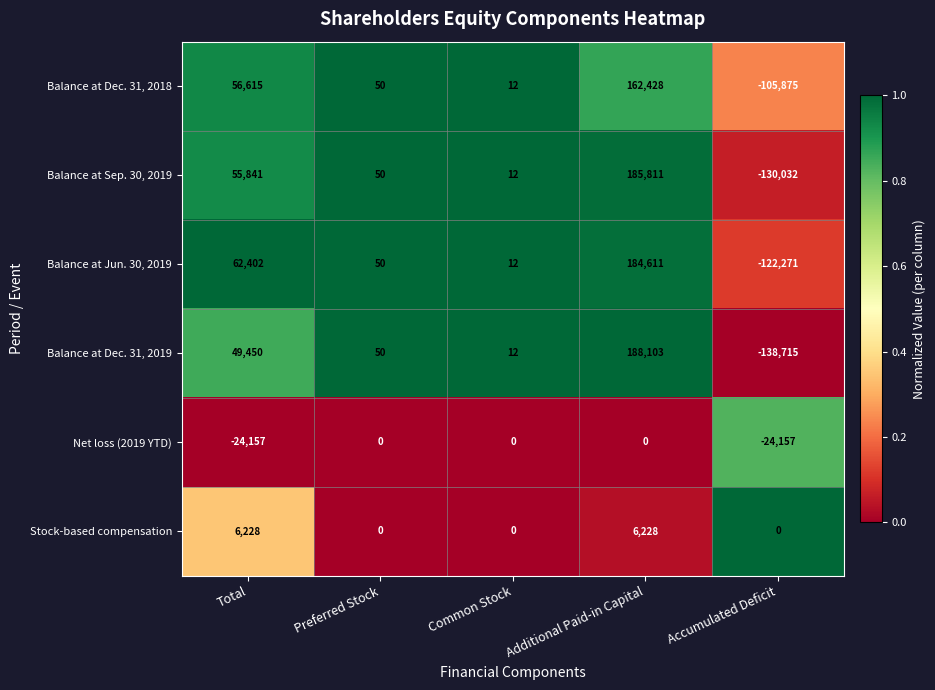

At which category does the chart reach its minimum across all series?

Accumulated Deficit